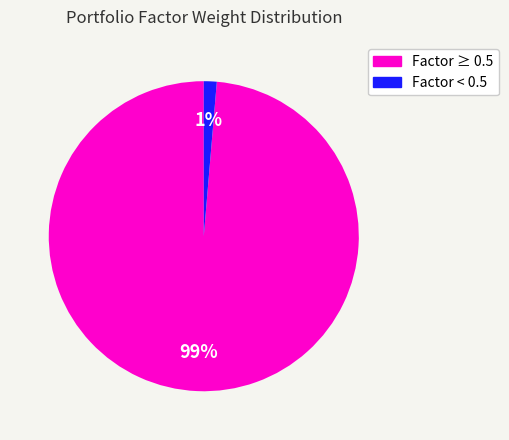

To the nearest percent, what is the average slice percentage?

50%